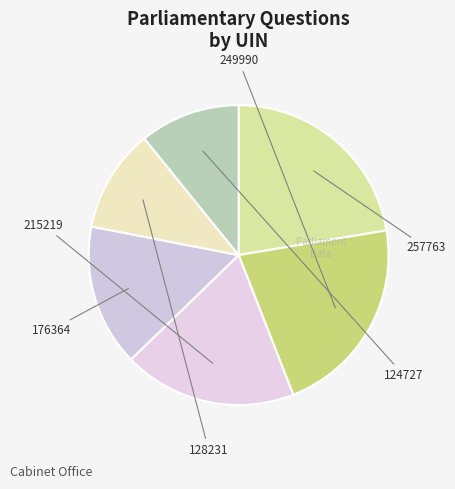

To the nearest percent, what percentage of the pie is 257763?

22%